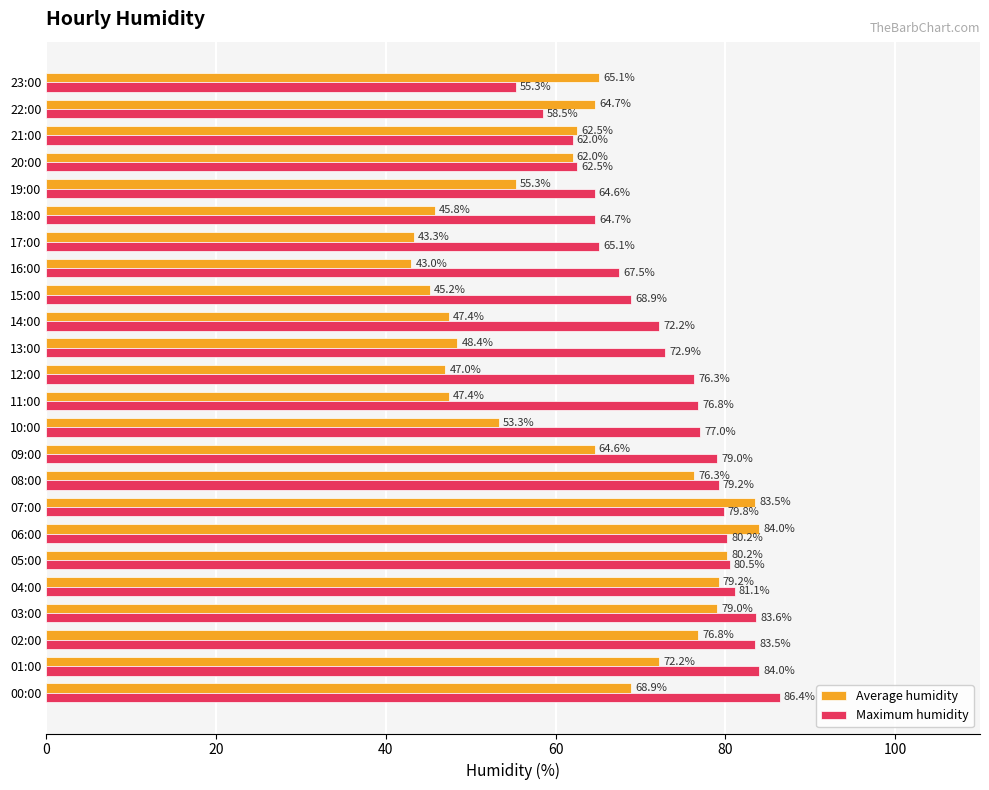

What is the difference between the highest and lowest values at 21:00?

0.5